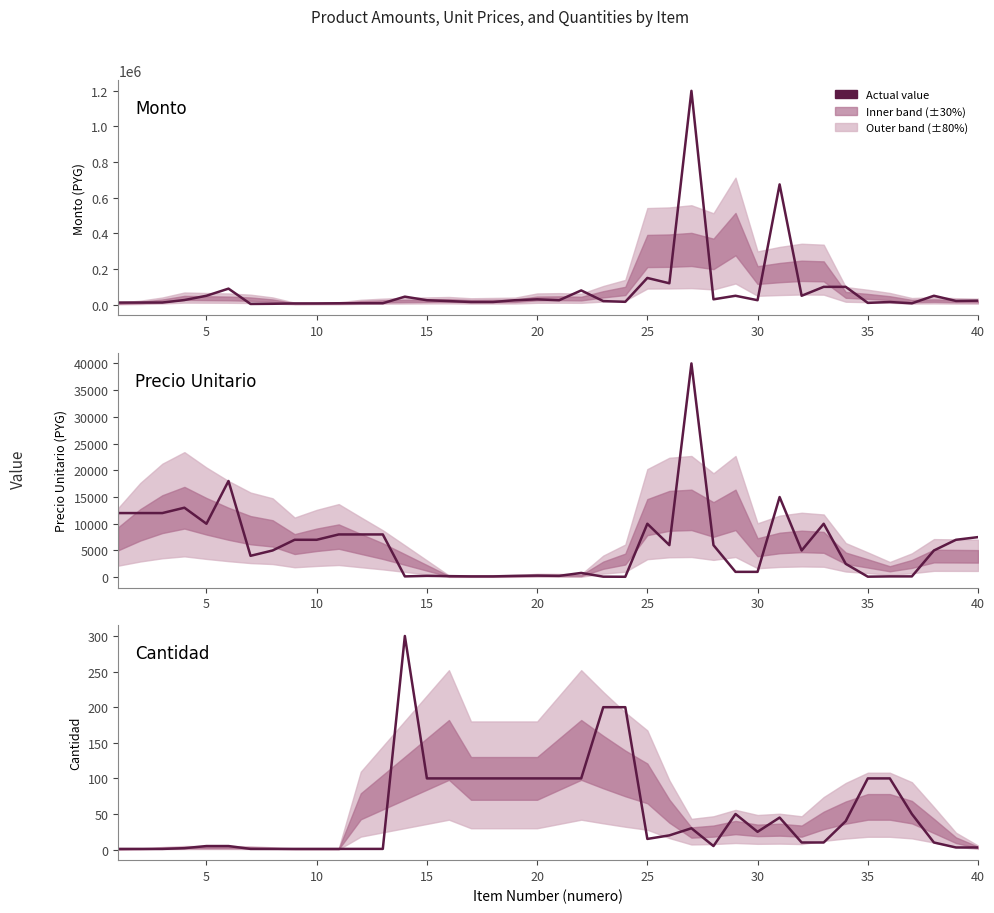

What is the greatest value displayed?

1200000